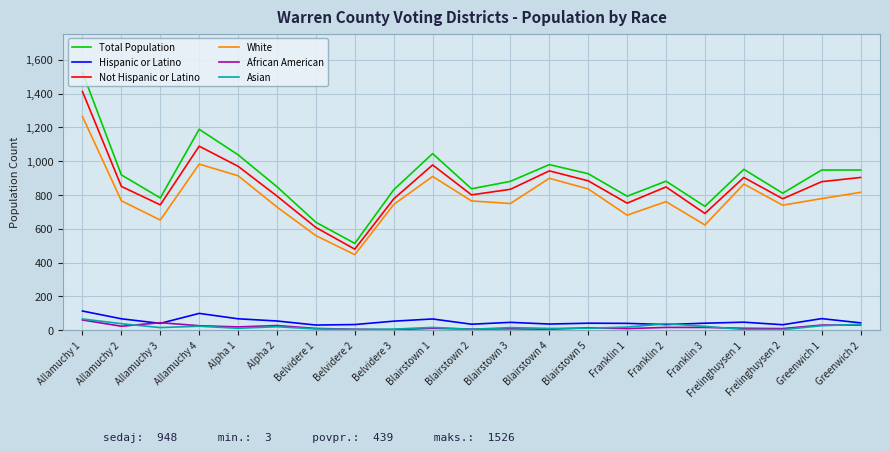

The Hispanic or Latino series shows 69 at Greenwich 1. True or false?

True